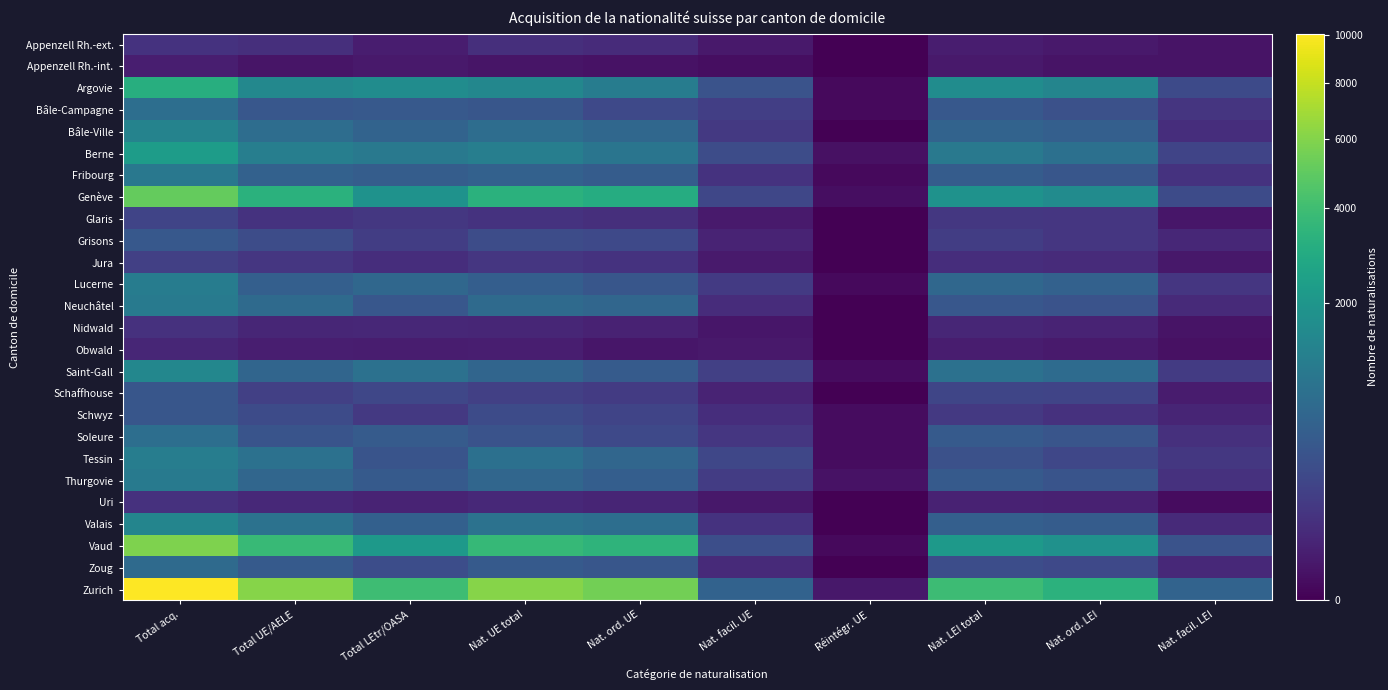

At how many categories does at least one series exceed 4288?

4